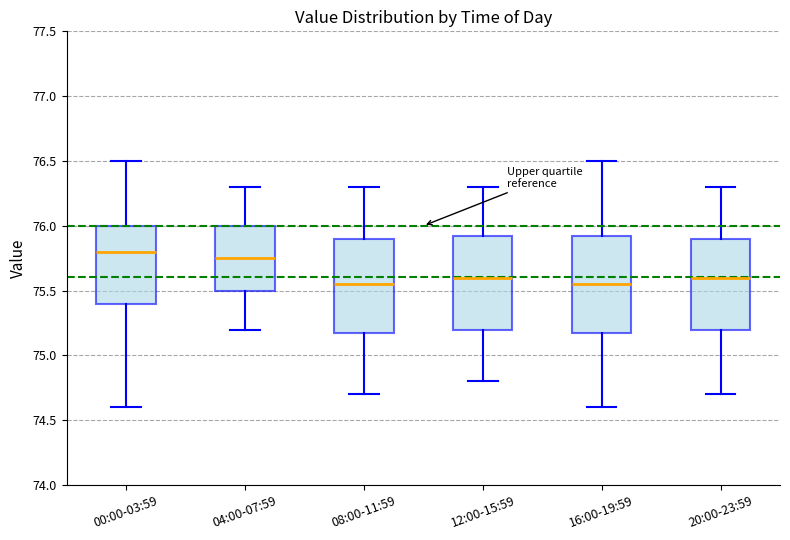

Where does the upper whisker of the box for 08:00-11:59 end on the y-axis? The values are not printed on the chart, so give them approximately, as read against the axis.

76.30